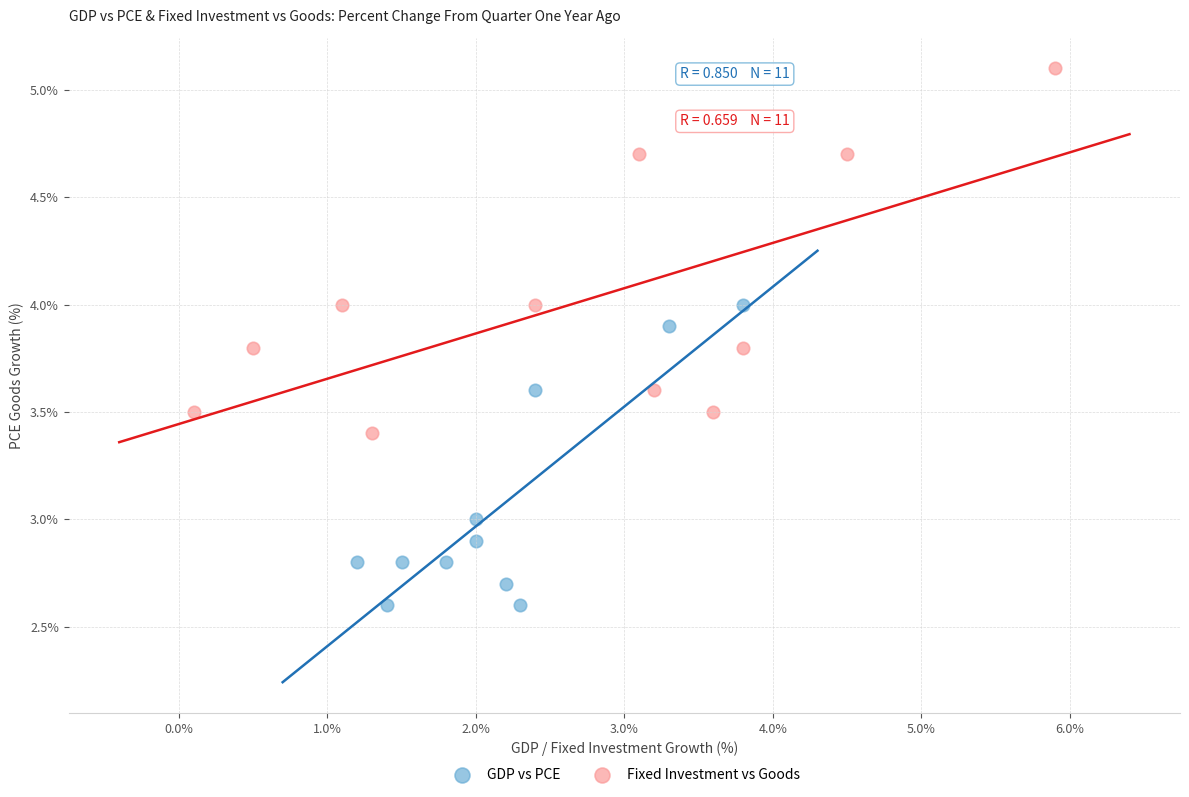

Which series contains the lowest Y value?

GDP vs PCE